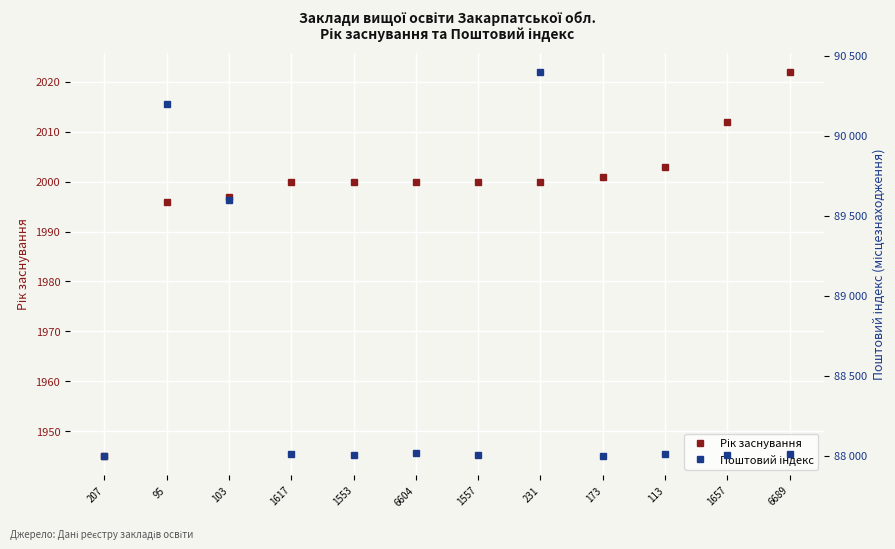

True or false: Поштовий індекс has a value of 90202 at 95.

True